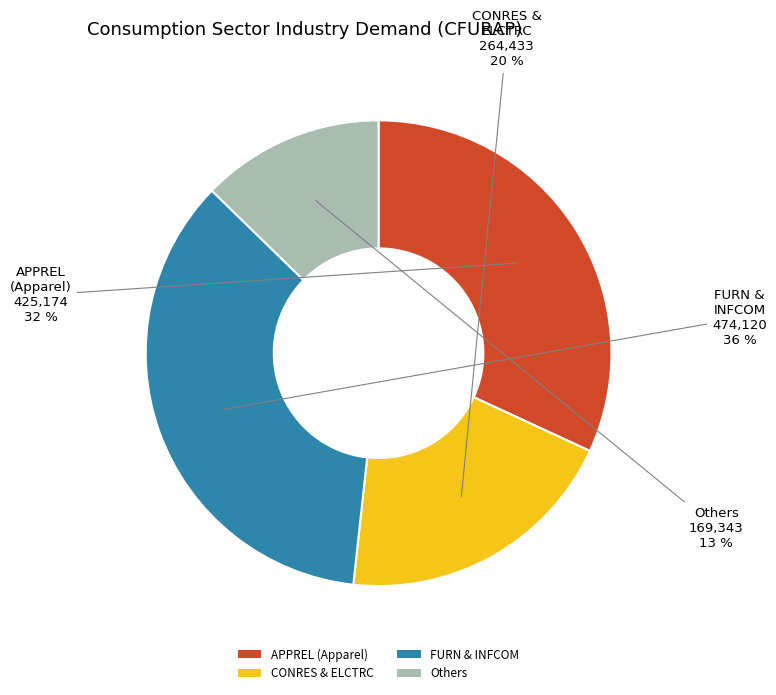

Do FURN & INFCOM and CONRES & ELCTRC together represent more than half of the pie?

Yes